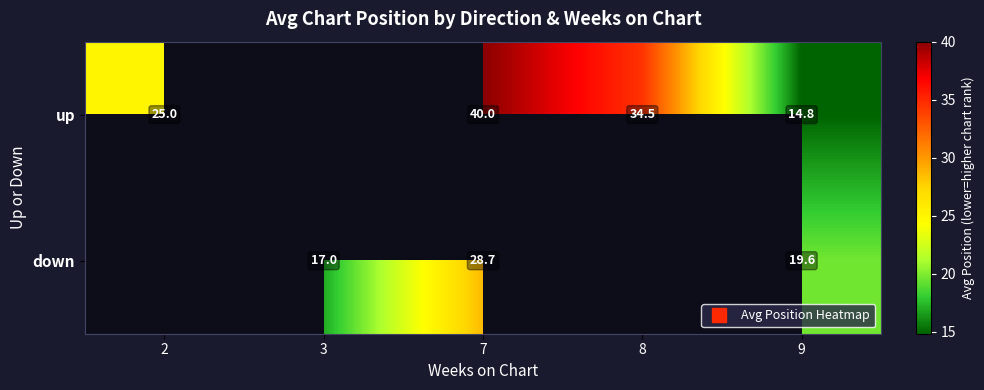

How many values in down are above zero?

3